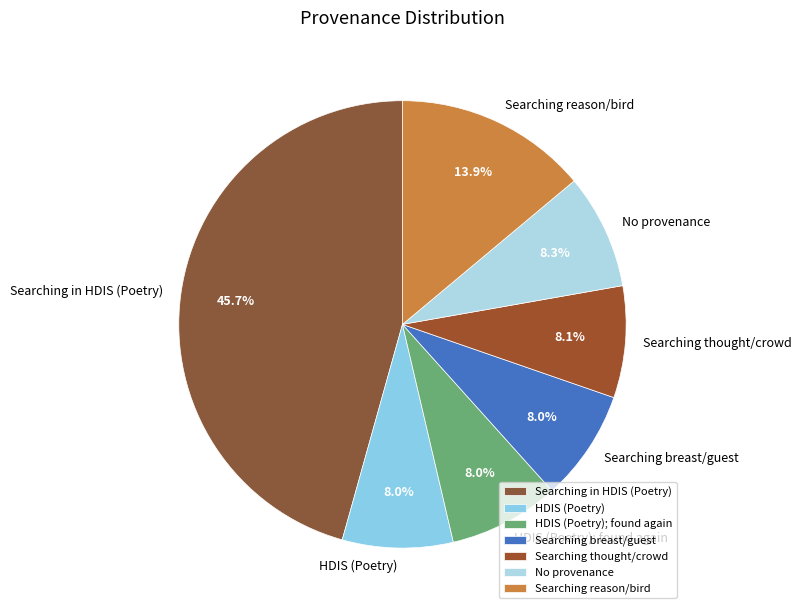

Is Searching reason/bird the majority of the pie?

No